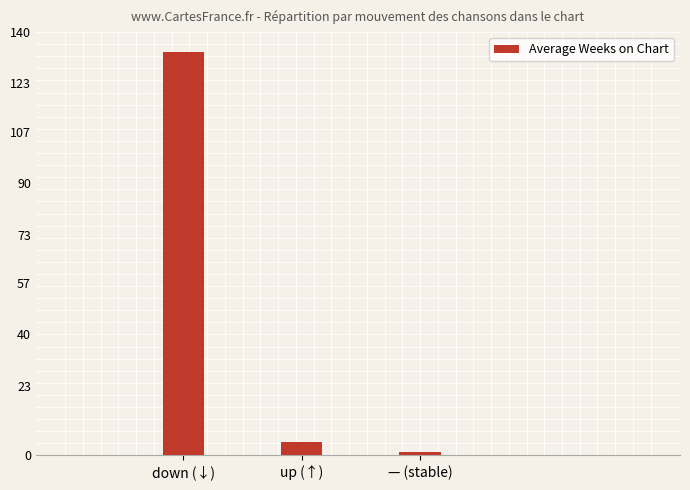

Reading right to left, list all the values displayed in this chart.

1.0	4.5	133.3